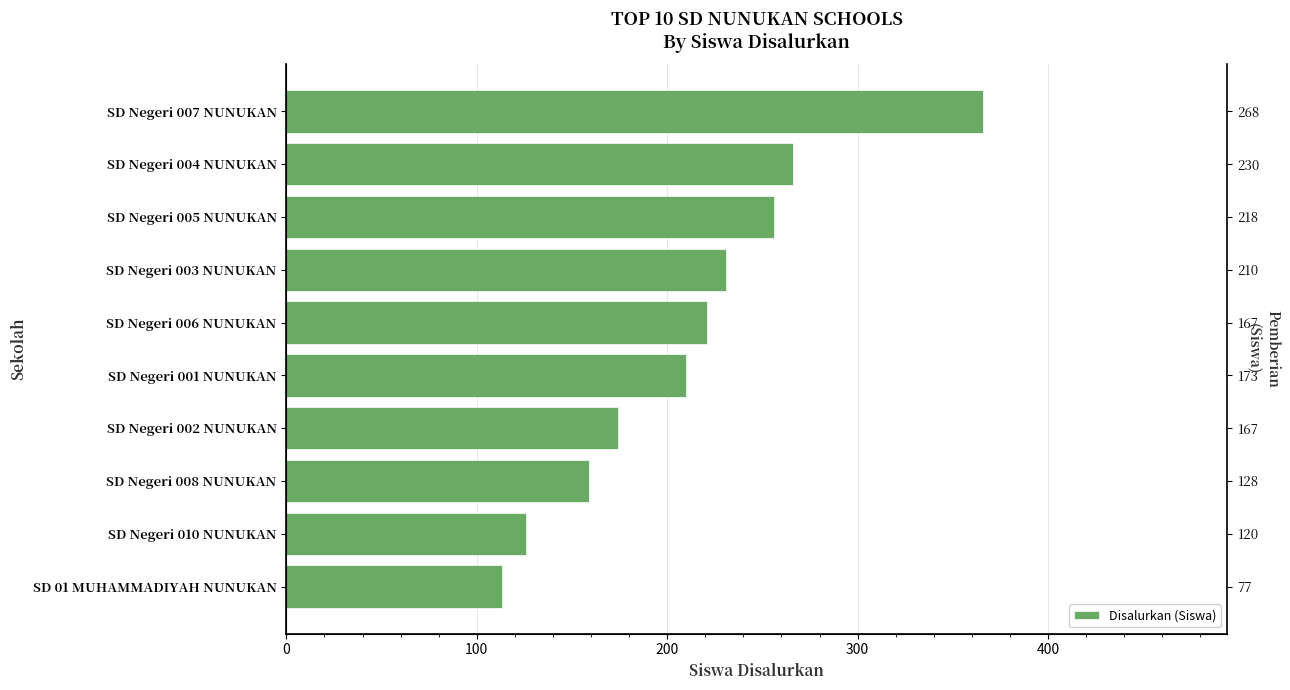

Reading left to right, what are all the values shown in this chart?

113	126	159	174	210	221	231	256	266	366